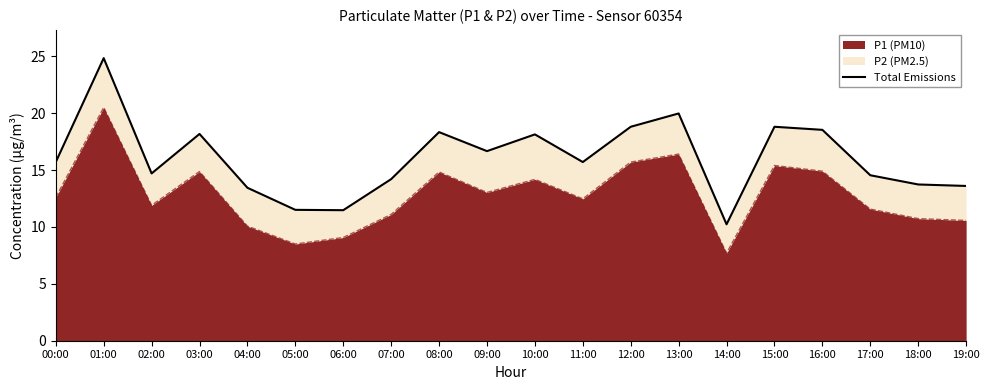

At which label is the value closest to 17?

09:00